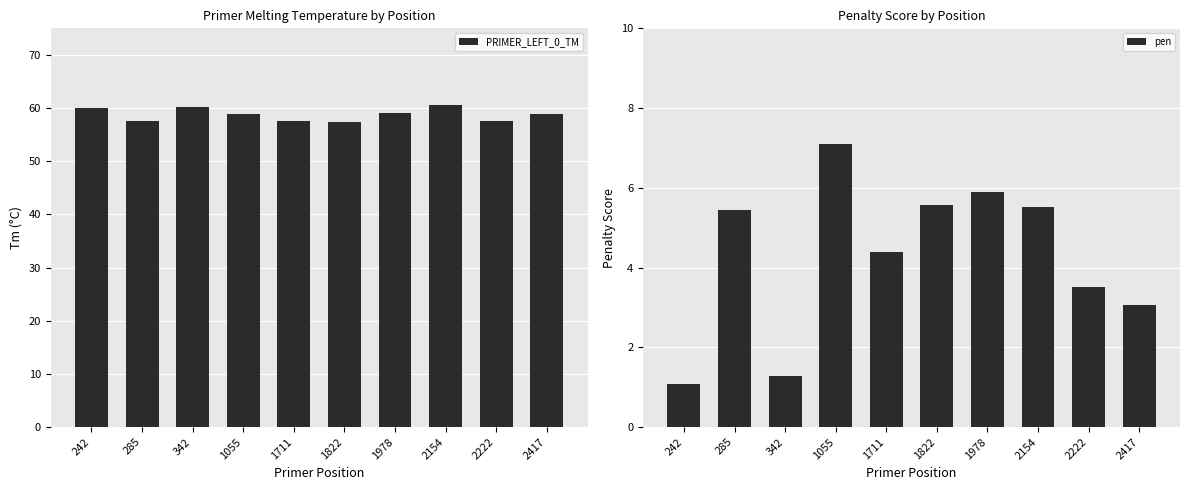

At which category is the sum across all series the highest?

2154